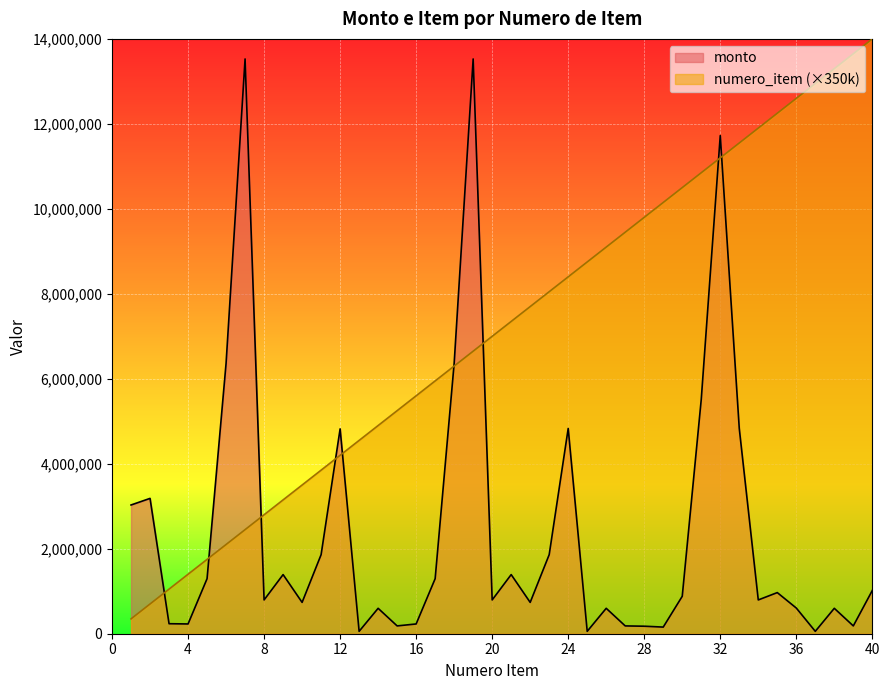

Between 19 and 27, which series saw the biggest shift?

monto